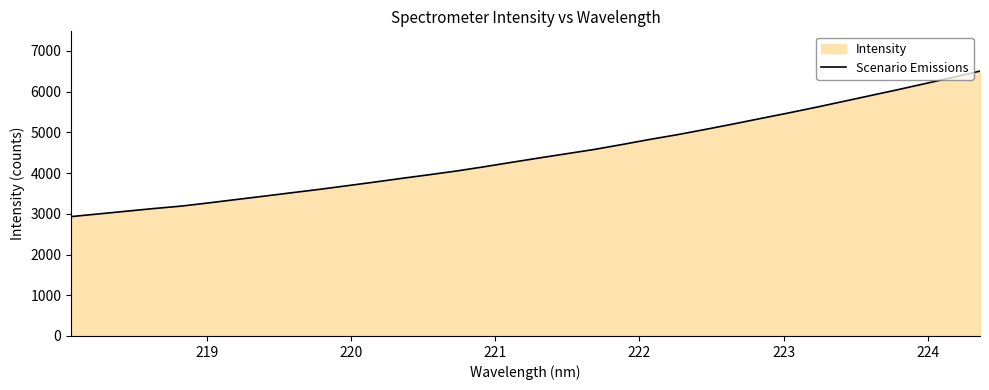

True or false: the data has more than 1 interior local peaks.

False